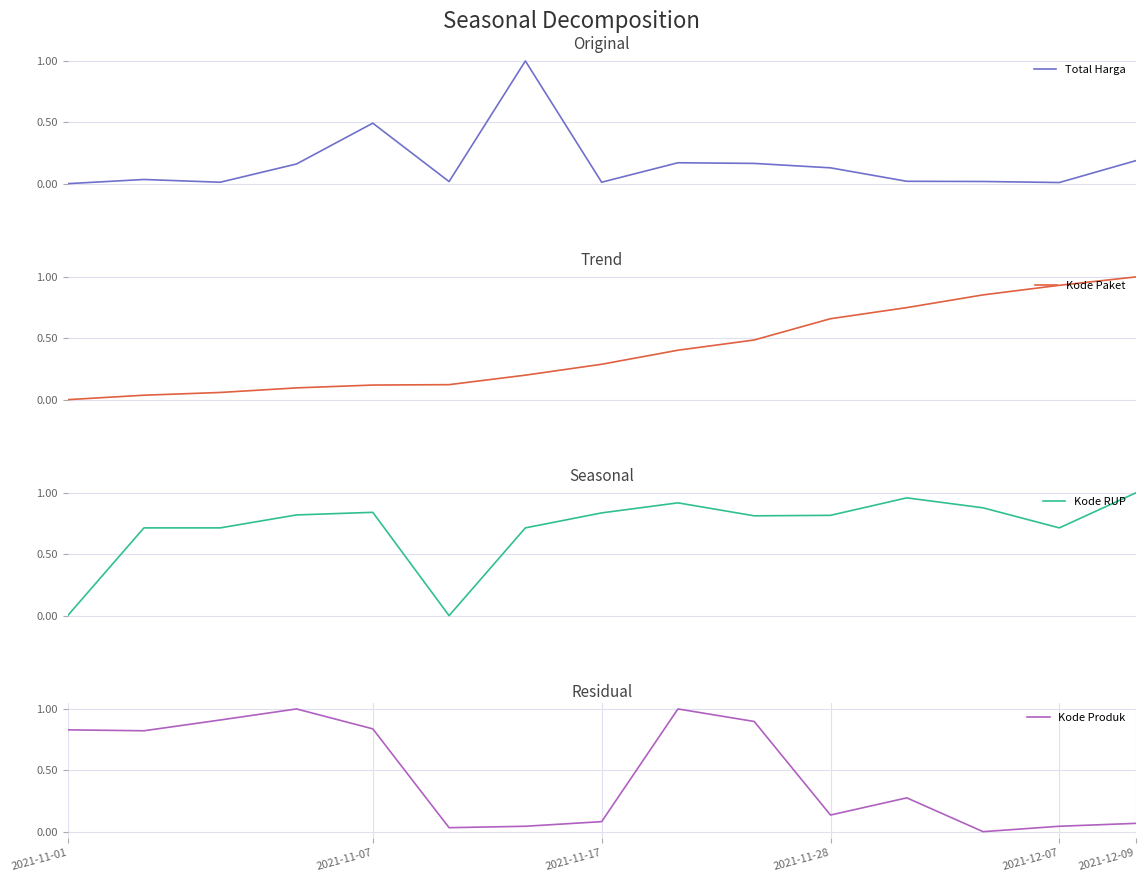

What is the difference between the maximum and minimum values in the Kode Paket series?

1.0